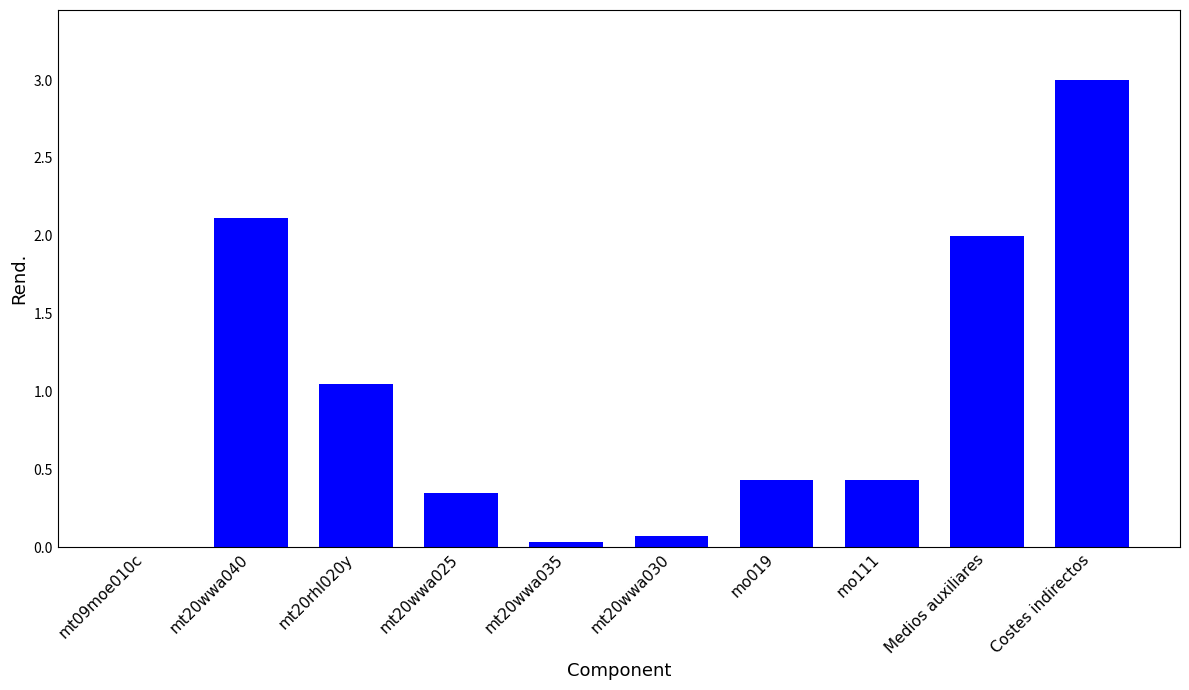

The value at mt20wwa040 is 2.1. True or false?

True